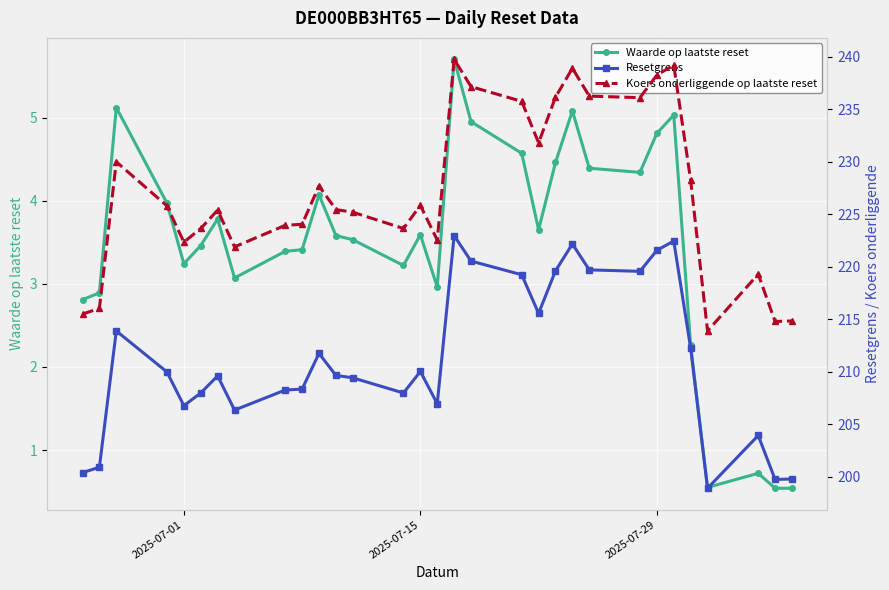

How many values in the Koers onderliggende op laatste reset series are below 225?

13